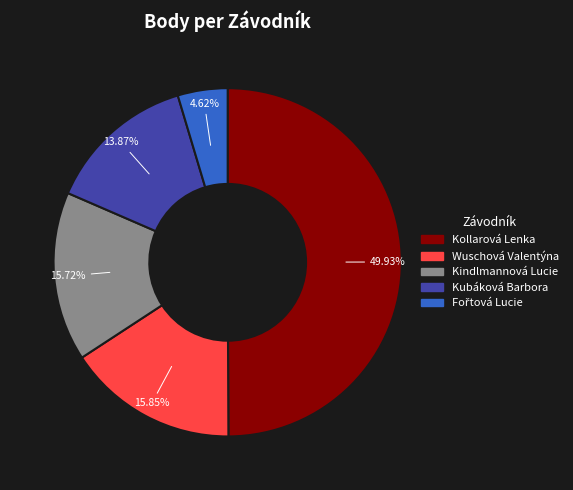

To the nearest percent, what portion does Kubáková Barbora represent?

14%